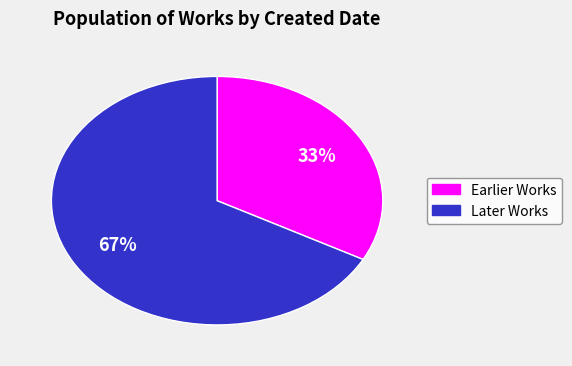

To the nearest percent, what is the difference between the largest and smallest slice percentages?

34%